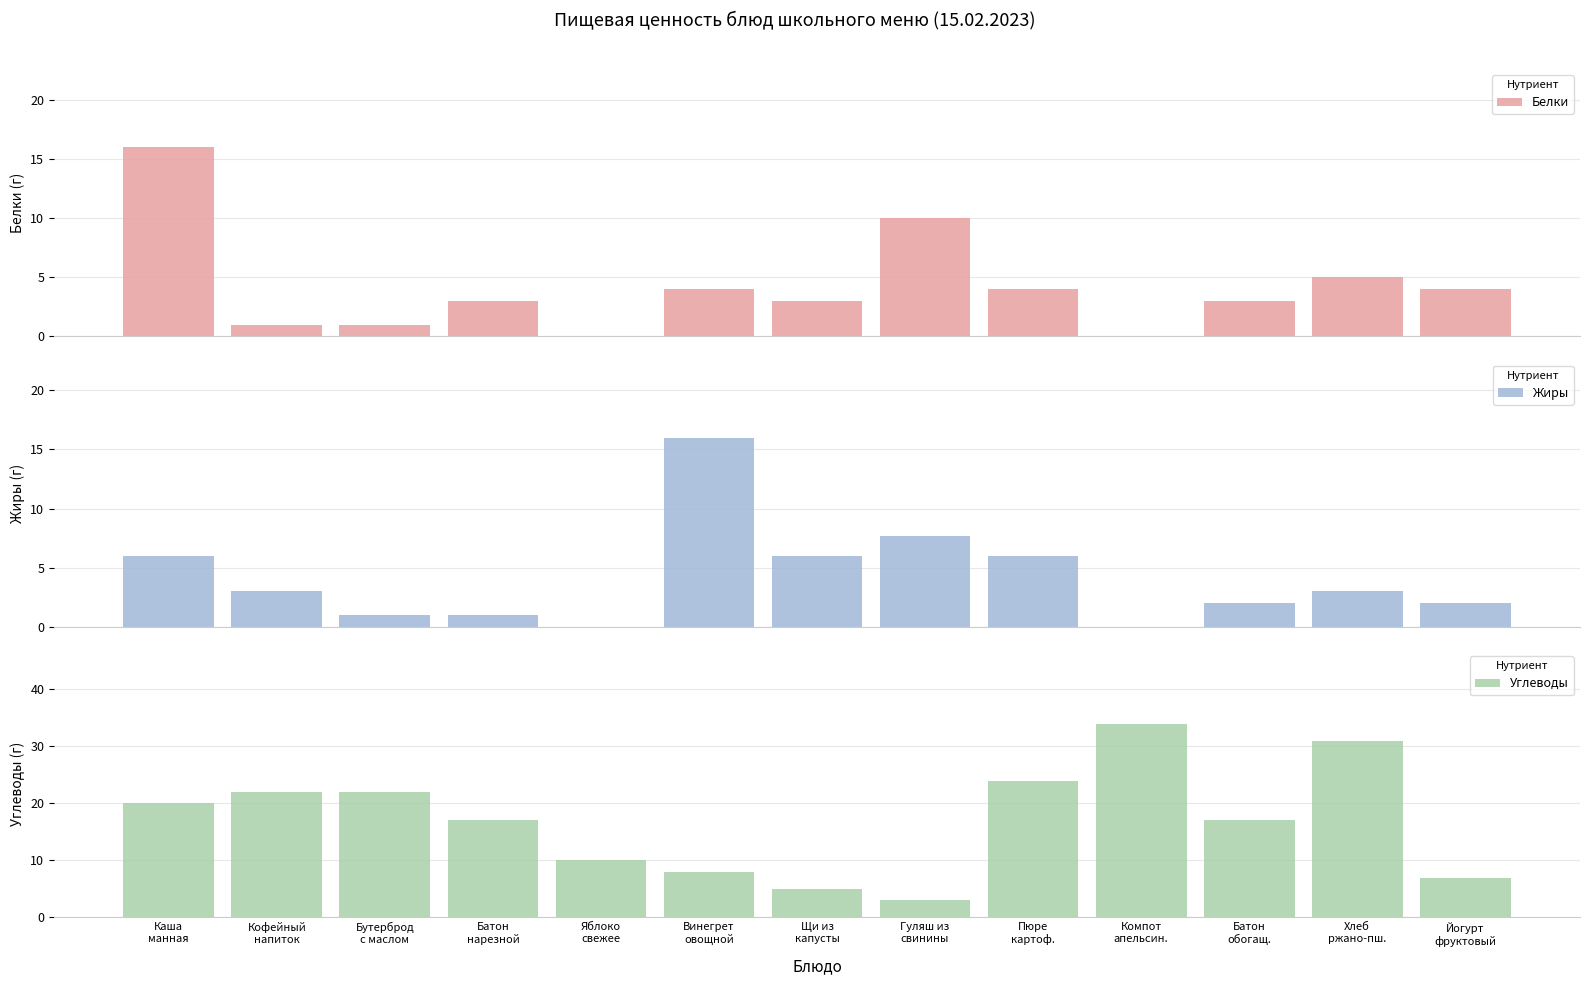

Which series has the widest spread of values?

Углеводы